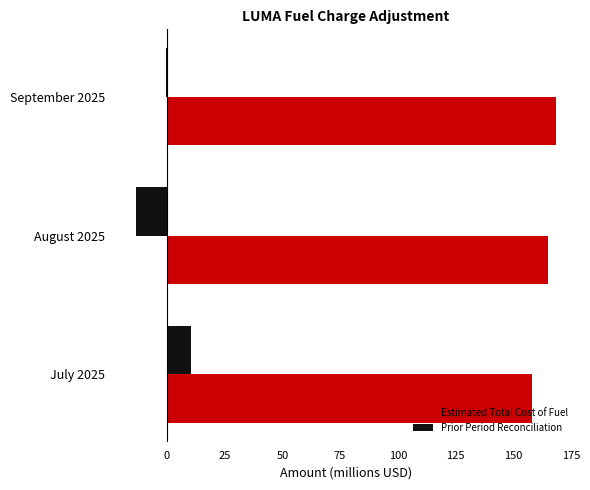

What is the sum of all Estimated Total Cost of Fuel values?

491.8